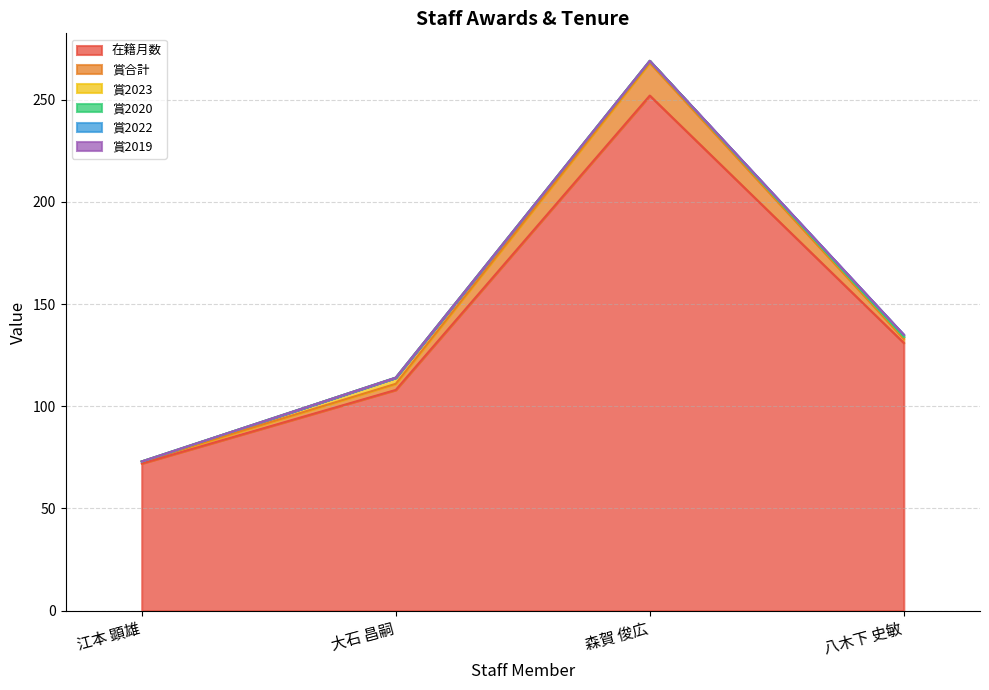

What is the sum of all 賞2022 values?

1